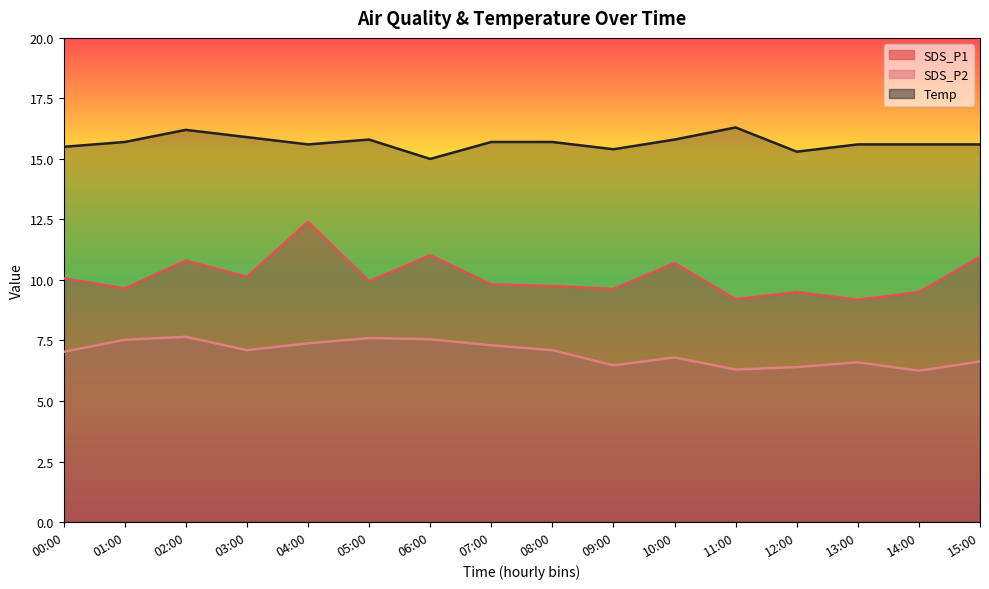

How many interior local peaks does the Temp series have?

3